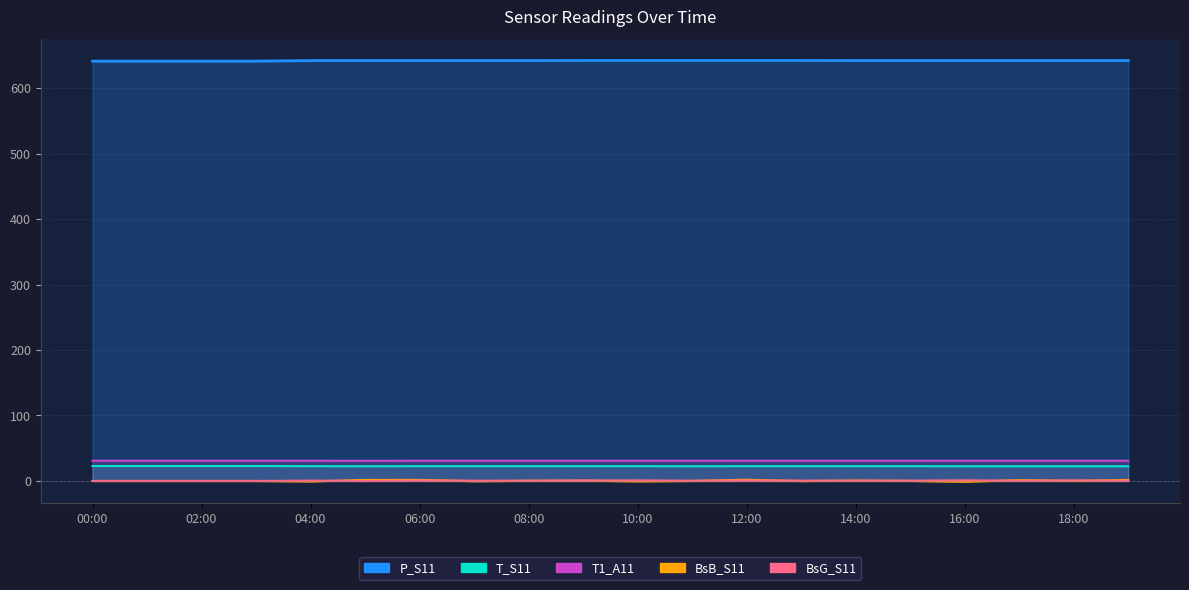

Reading left to right, extract all data points from this chart.

P_S11: 641.2	641.2	641.2	641.2	642.0	642.1	642.1	642.1	642.1	642.2	642.2	642.2	642.2	642.2	642.1	642.1	642.1	642.1	642.1	642.1
T_S11: 22.8	22.8	22.8	22.8	22.6	22.5	22.6	22.6	22.6	22.6	22.6	22.5	22.6	22.6	22.6	22.6	22.5	22.5	22.5	22.5
T1_A11: 30.9	30.9	30.9	30.9	30.9	30.8	30.9	30.9	30.9	30.9	30.9	30.9	30.9	30.9	30.9	30.9	30.9	30.9	30.9	30.9
BsB_S11: 0.0	0.0	0.0	0.0	-0.7	1.6	1.7	-0.4	0.2	0.5	-0.6	0.0	1.9	-0.1	0.6	0.1	-1.2	1.2	0.1	1.5
BsG_S11: 0.0	0.0	0.0	0.0	0.5	-0.0	0.7	0.5	0.5	0.7	0.9	0.4	0.8	0.6	0.4	0.5	1.0	0.3	0.9	0.2